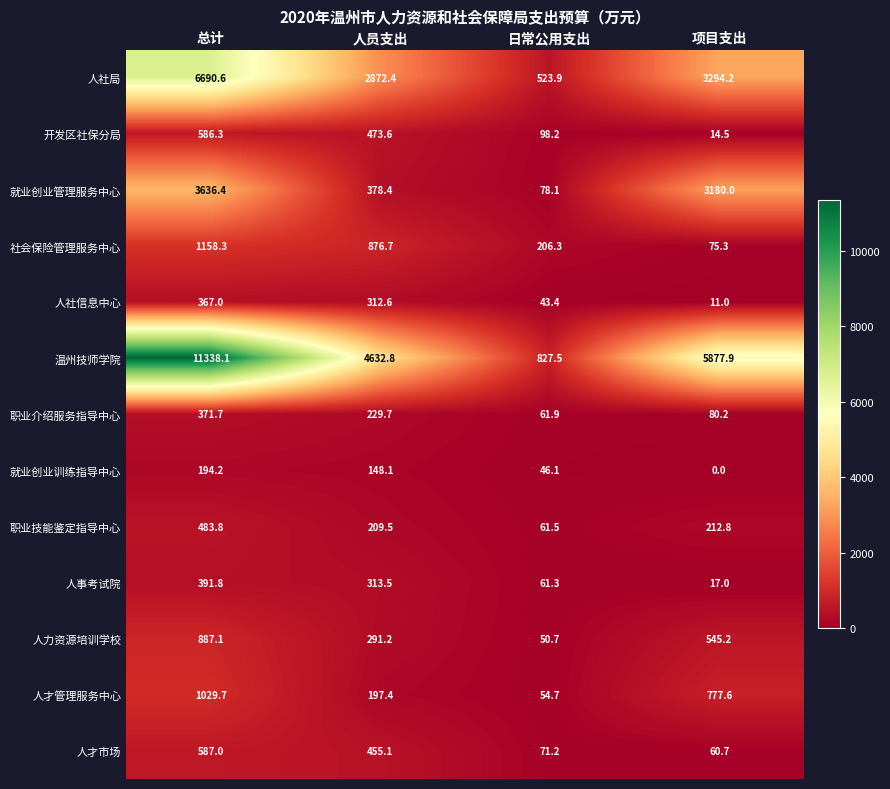

What is the minimum value for 人社局?

523.9